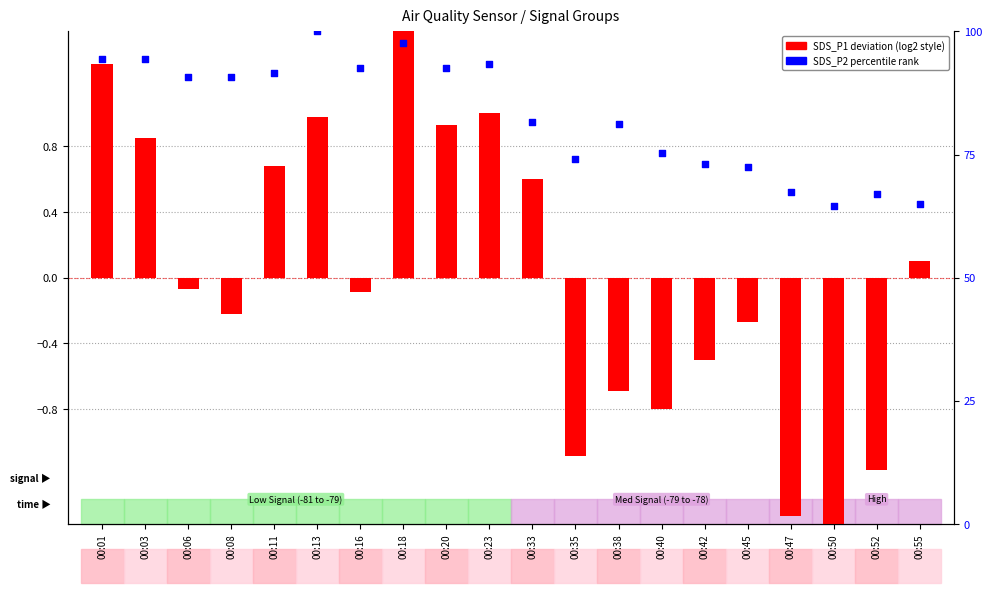

Which series has the largest total across all categories?

SDS_P2 percentile rank